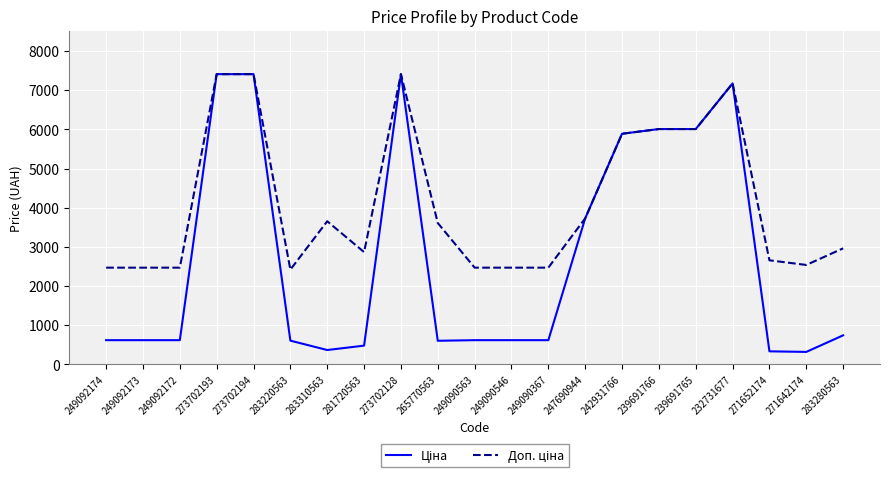

What is the difference between the highest and lowest values at 271652174?

2324.1